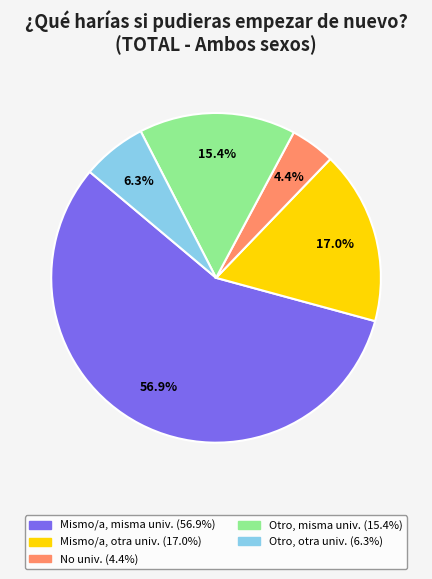

Is there any slice that represents more than half of the pie?

Yes